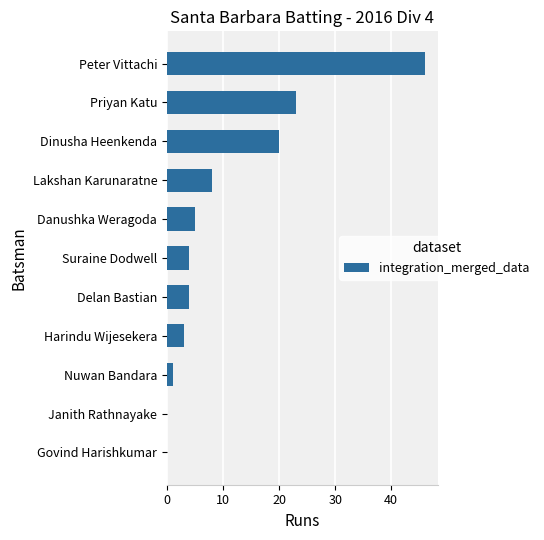

Reading bottom to top, what are all the values shown in this chart?

Govind Harishkumar=0	Janith Rathnayake=0	Nuwan Bandara=1	Harindu Wijesekera=3	Delan Bastian=4	Suraine Dodwell=4	Danushka Weragoda=5	Lakshan Karunaratne=8	Dinusha Heenkenda=20	Priyan Katu=23	Peter Vittachi=46